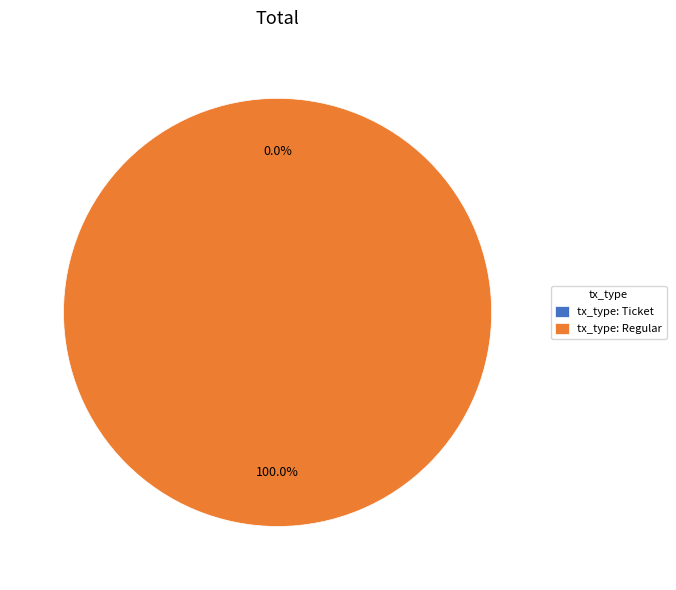

Which has a higher value, Ticket or Regular?

Regular